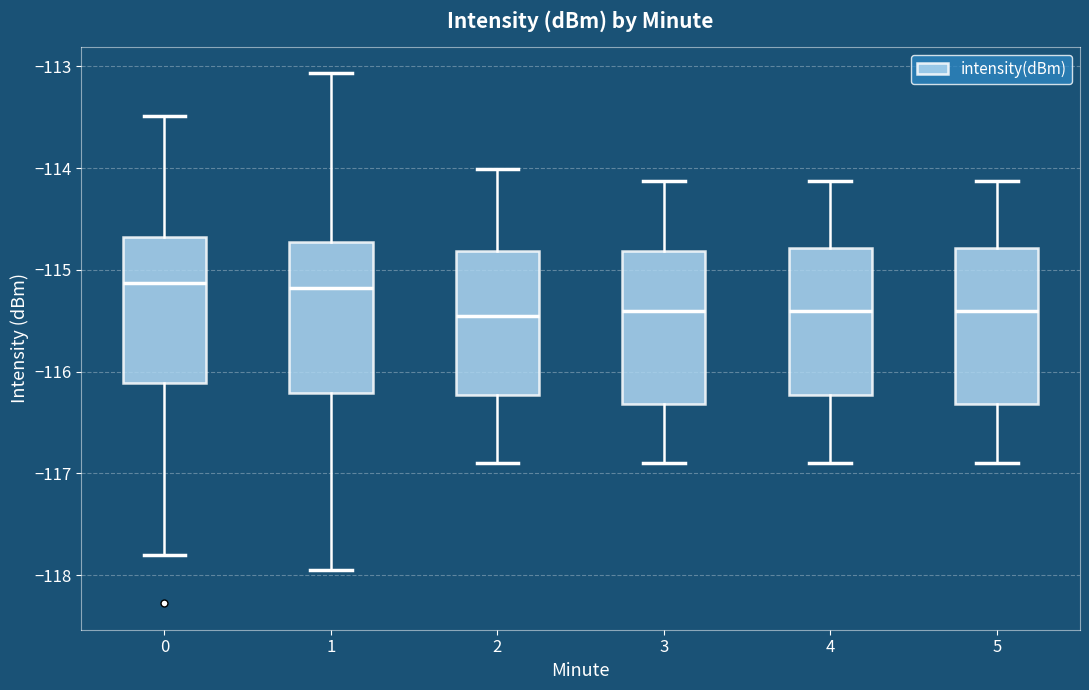

Reading left to right, read every box against the y-axis: the position of its median line, the range the box covers, and the ends of its whiskers. The values are not printed on the chart, so give them approximately, as read against the axis.

0: median -115.1, box -116.1 to -114.7, whiskers -117.8 to -113.5
1: median -115.2, box -116.2 to -114.7, whiskers -117.9 to -113.1
2: median -115.5, box -116.2 to -114.8, whiskers -116.9 to -114.0
3: median -115.4, box -116.3 to -114.8, whiskers -116.9 to -114.1
4: median -115.4, box -116.2 to -114.8, whiskers -116.9 to -114.1
5: median -115.4, box -116.3 to -114.8, whiskers -116.9 to -114.1